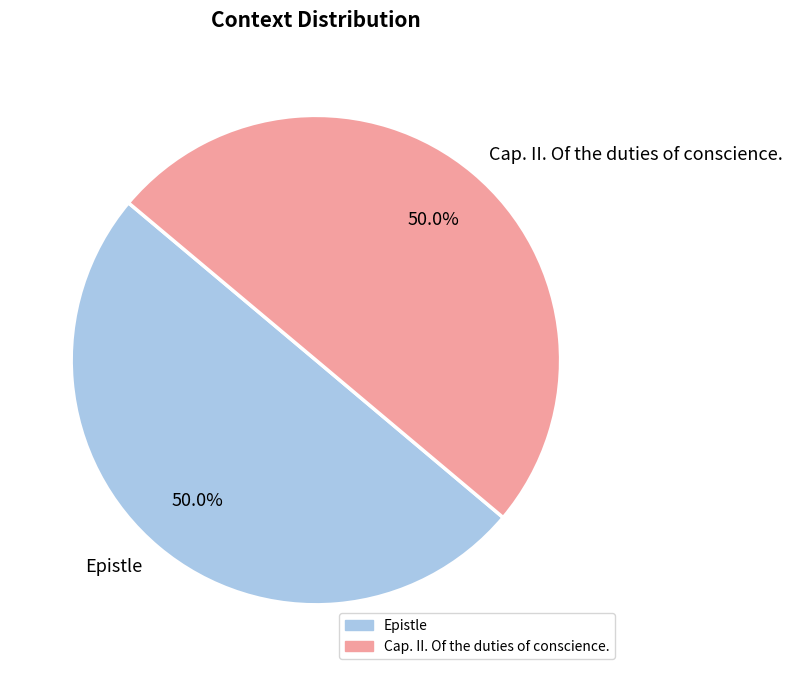

What percentage do Epistle and Cap. II. Of the duties of conscience. together represent?

100.0%